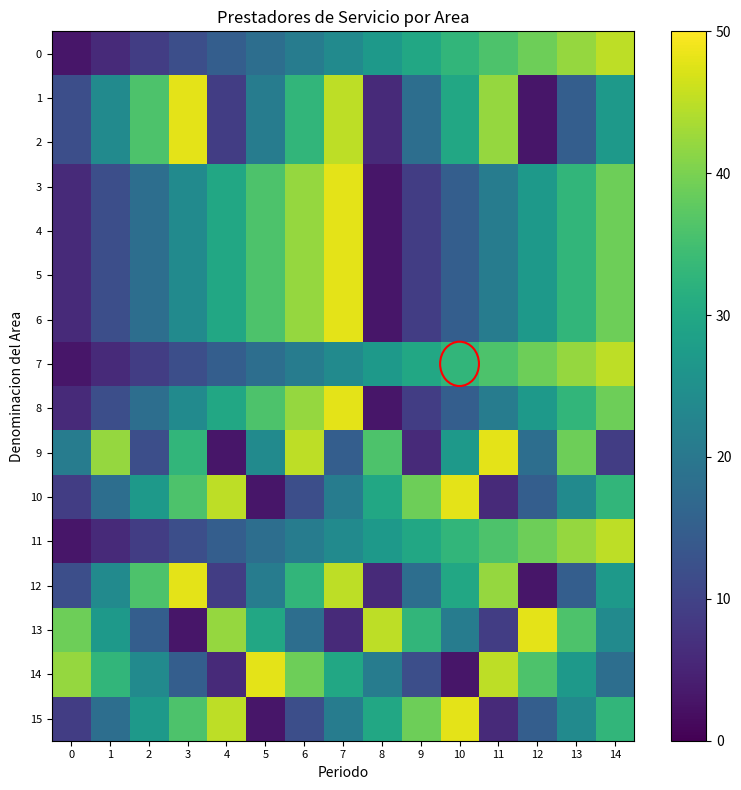

Rank the series at 1 from lowest to highest value.

0, 7, 11, 3, 4, 5, 6, 8, 10, 15, 1, 2, 12, 13, 14, 9